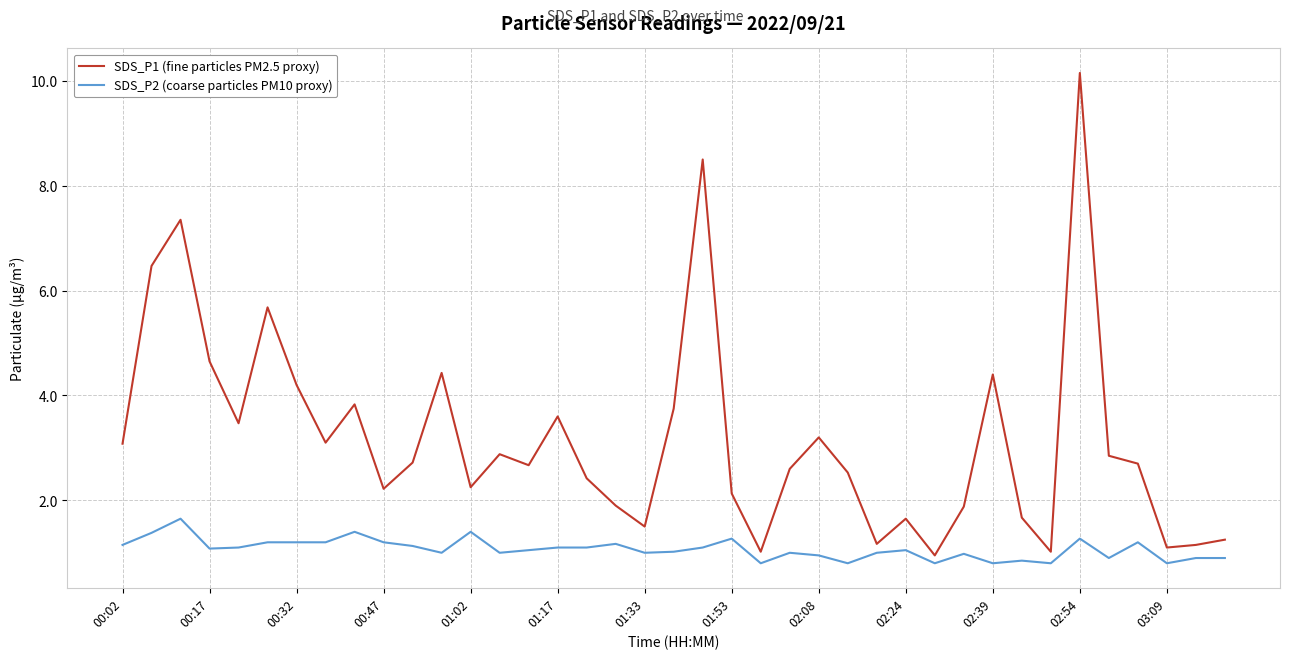

True or false: SDS_P1 (fine particles PM2.5 proxy) and SDS_P2 (coarse particles PM10 proxy) cross at least once.

False